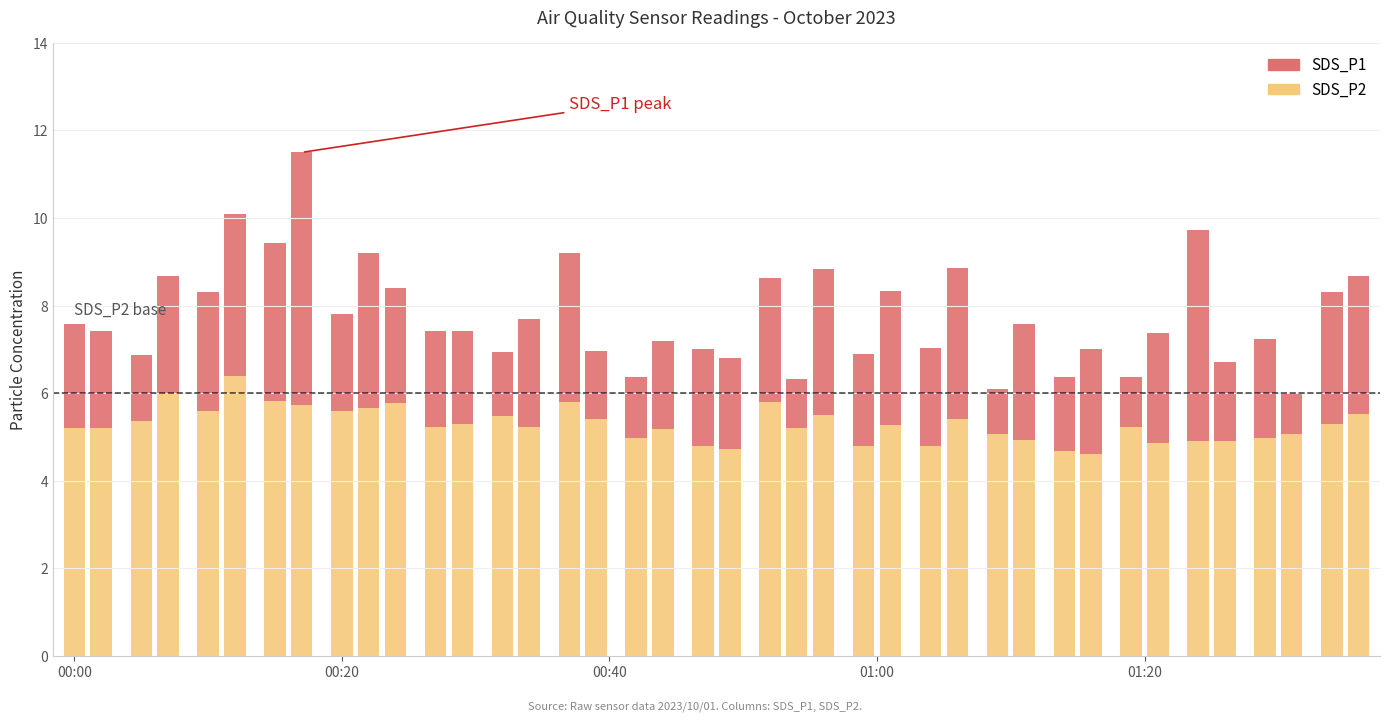

True or false: SDS_P1 and SDS_P2 intersect in this chart.

False